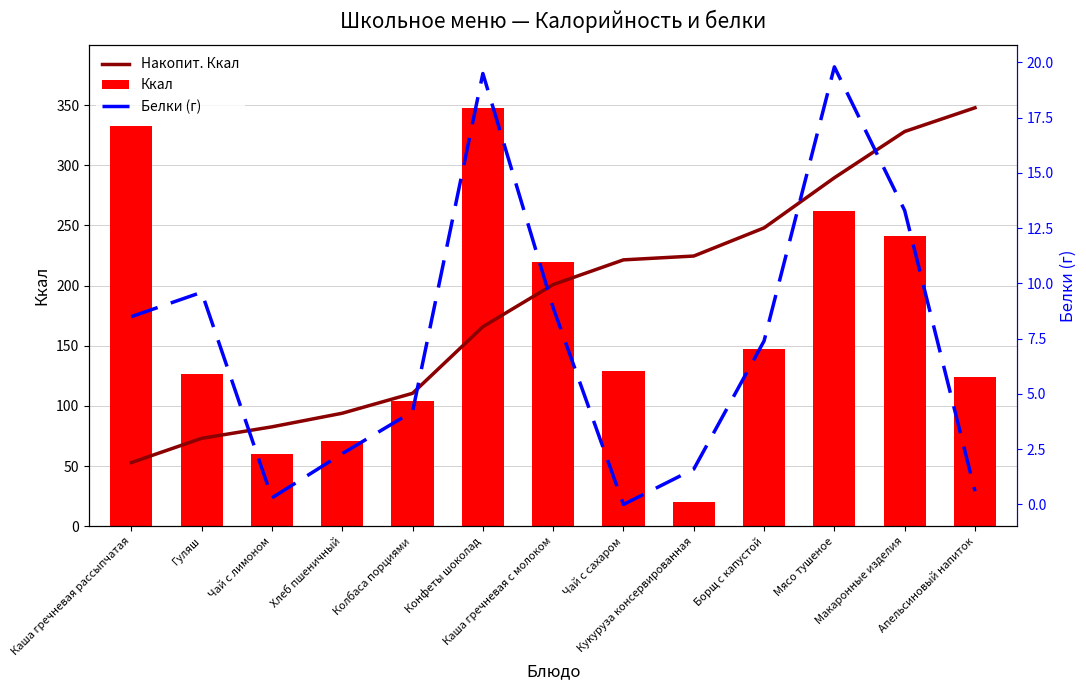

Reading right to left, what are all the values shown in this chart?

Накопит. Ккал: Апельсиновый напиток=347.8	Макаронные изделия=328.0	Мясо тушеное=289.6	Борщ с капустой=248.0	Кукуруза консервированная=224.6	Чай с сахаром=221.4	Каша гречневая с молоком=200.9	Конфеты шоколад=165.9	Колбаса порциями=110.5	Хлеб пшеничный=94.0	Чай с лимоном=82.7	Гуляш=73.1	Каша гречневая рассыпчатая=53.0
Ккал: Апельсиновый напиток=124.0	Макаронные изделия=241.4	Мясо тушеное=261.7	Борщ с капустой=147.0	Кукуруза консервированная=20.0	Чай с сахаром=129.0	Каша гречневая с молоком=220.0	Конфеты шоколад=347.8	Колбаса порциями=104.0	Хлеб пшеничный=71.0	Чай с лимоном=60.0	Гуляш=126.7	Каша гречневая рассыпчатая=333.0
Белки (г): Апельсиновый напиток=0.6	Макаронные изделия=13.3	Мясо тушеное=19.8	Борщ с капустой=7.4	Кукуруза консервированная=1.6	Чай с сахаром=0.0	Каша гречневая с молоком=8.9	Конфеты шоколад=19.5	Колбаса порциями=4.2	Хлеб пшеничный=2.3	Чай с лимоном=0.3	Гуляш=9.6	Каша гречневая рассыпчатая=8.5